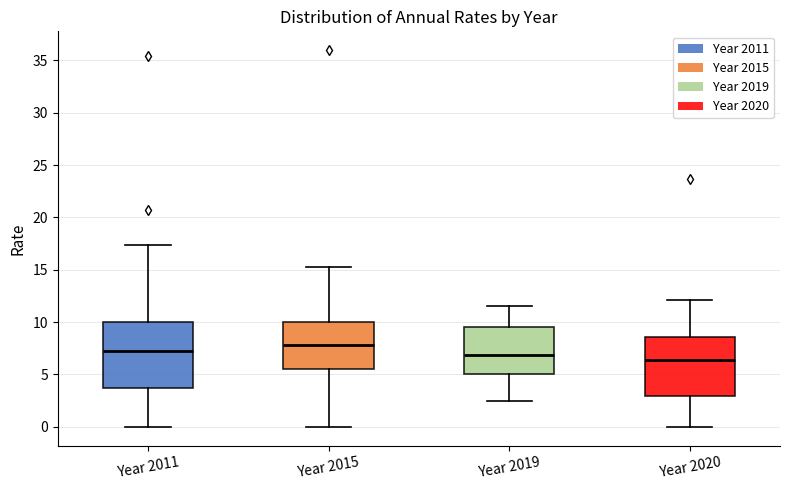

Which box's median line is the highest?

Year 2015